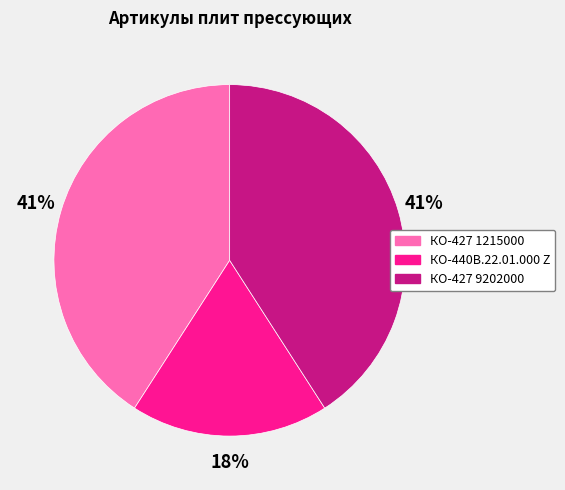

Is there a majority slice in this chart?

No